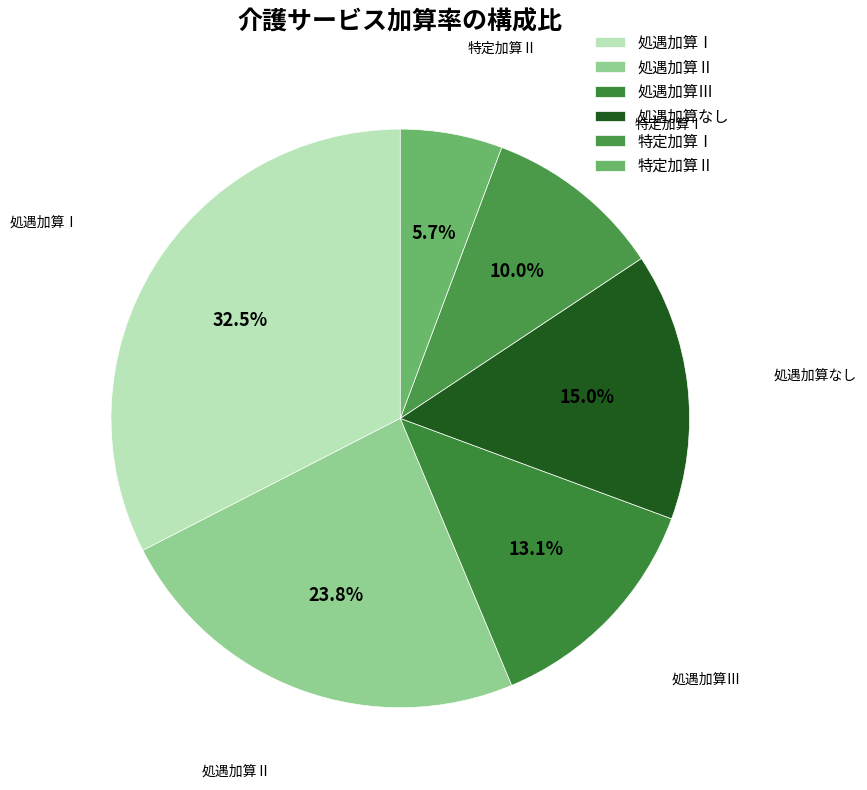

The 特定加算Ⅰ slice represents 16% of the pie. True or false?

False